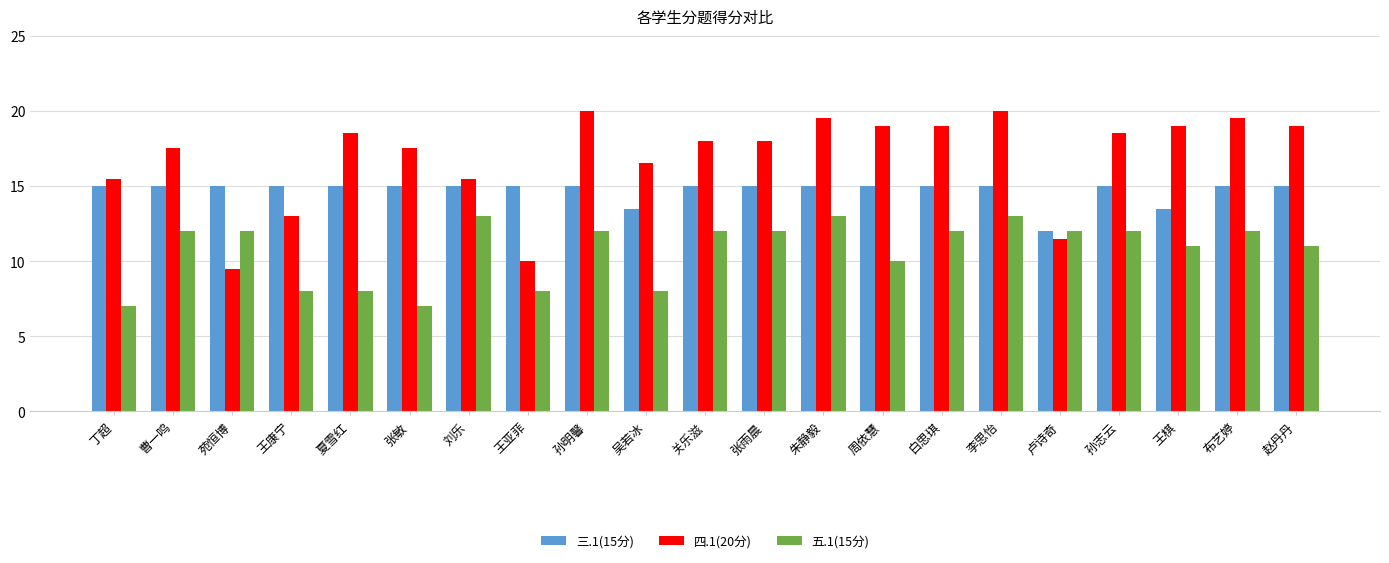

Which series changed the most between 夏雪红 and 张雨晨?

五.1(15分)